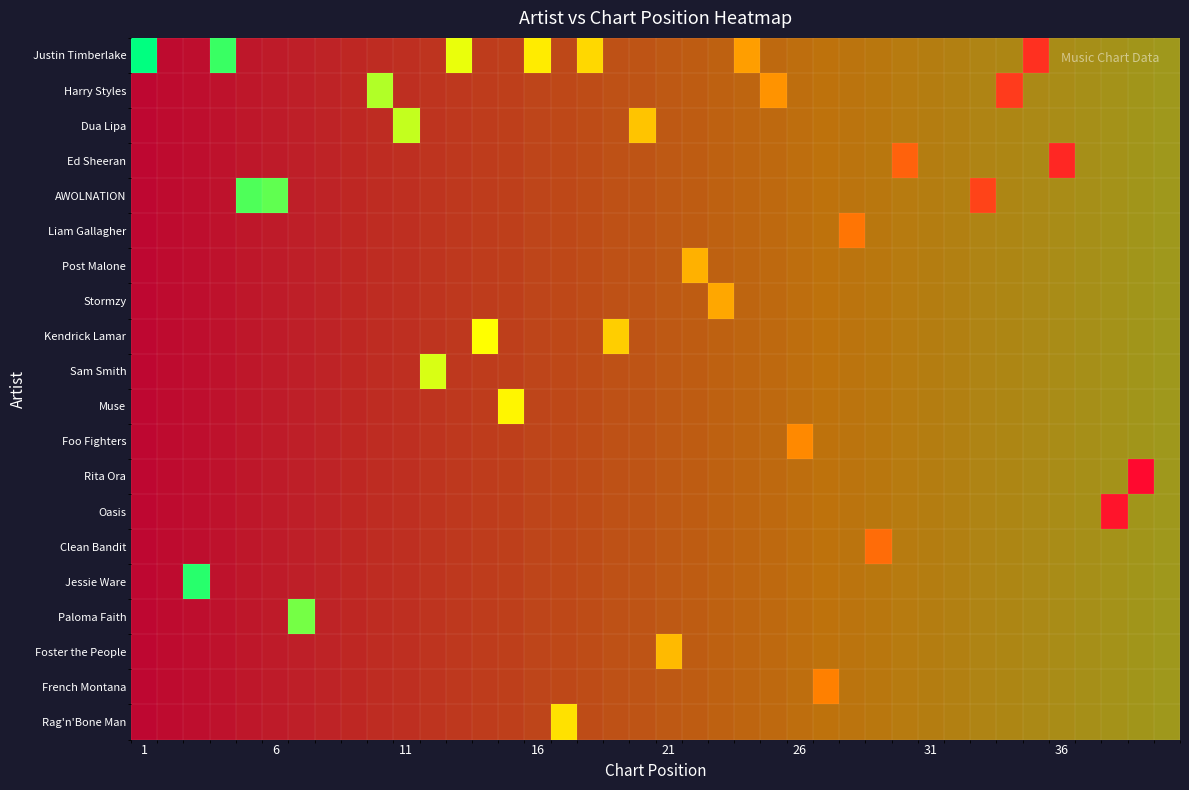

Which series has the largest range (max minus min)?

Justin Timberlake